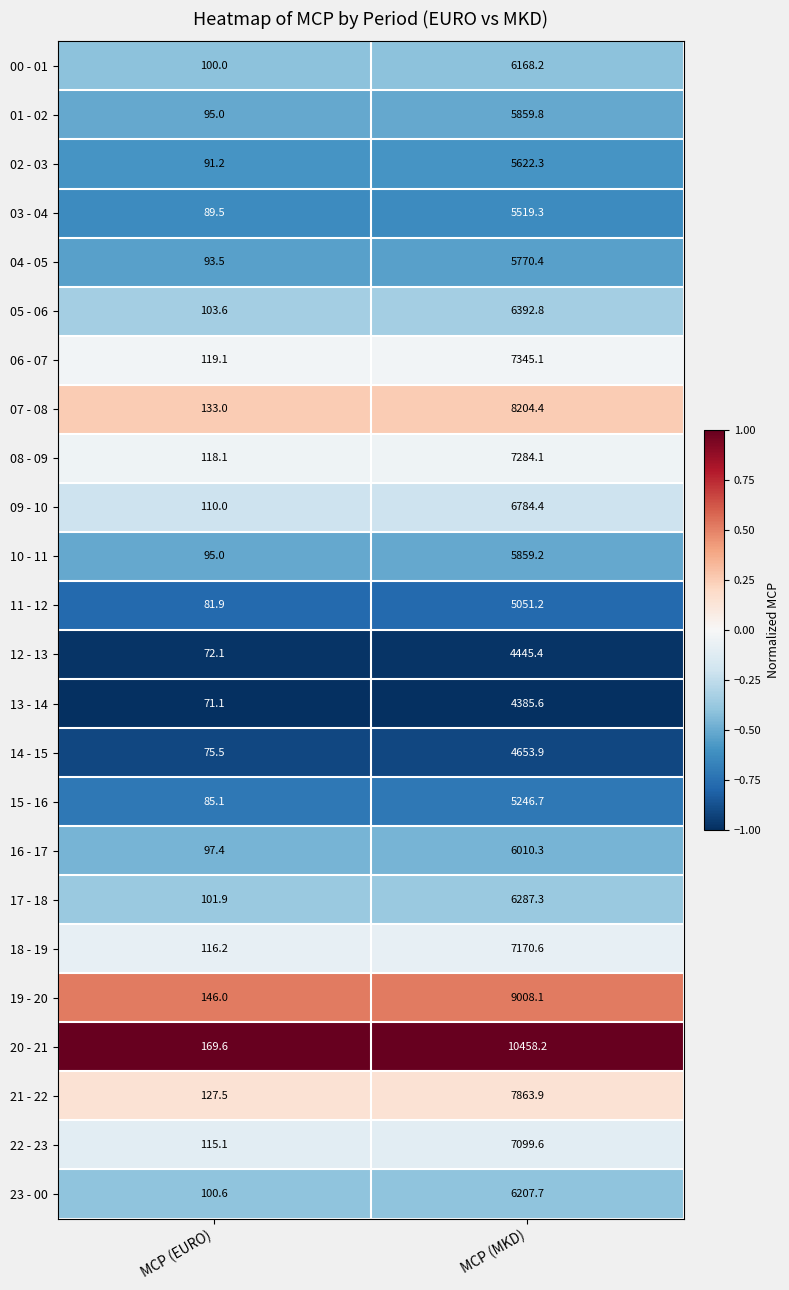

What is the minimum value shown in the chart?

71.1